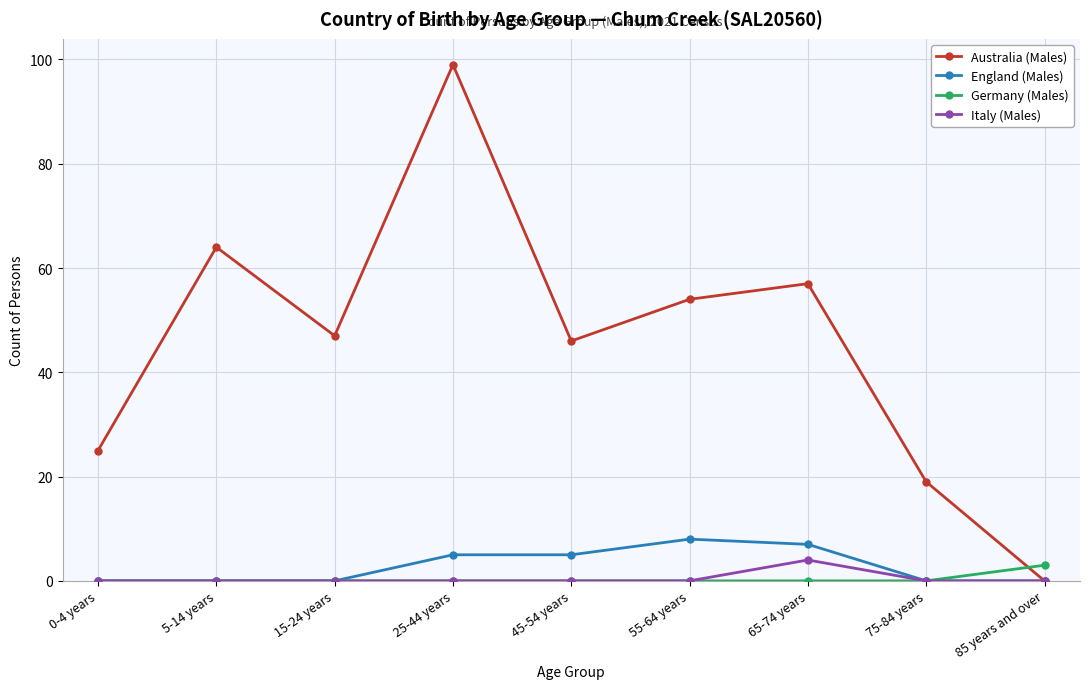

What is the label of the 4th point from the left?

25-44 years